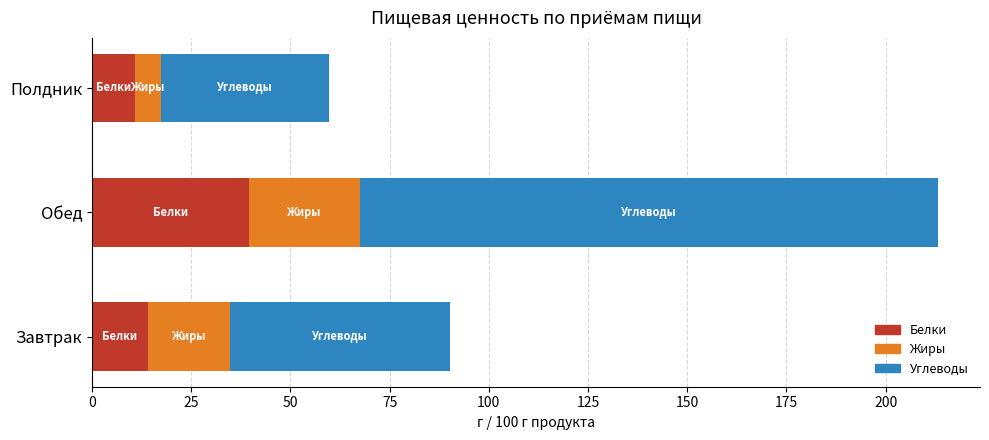

How many data points does each series have?

3